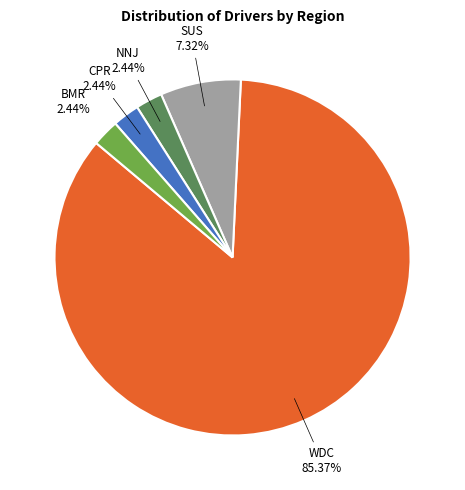

Is there a majority slice in this chart?

Yes